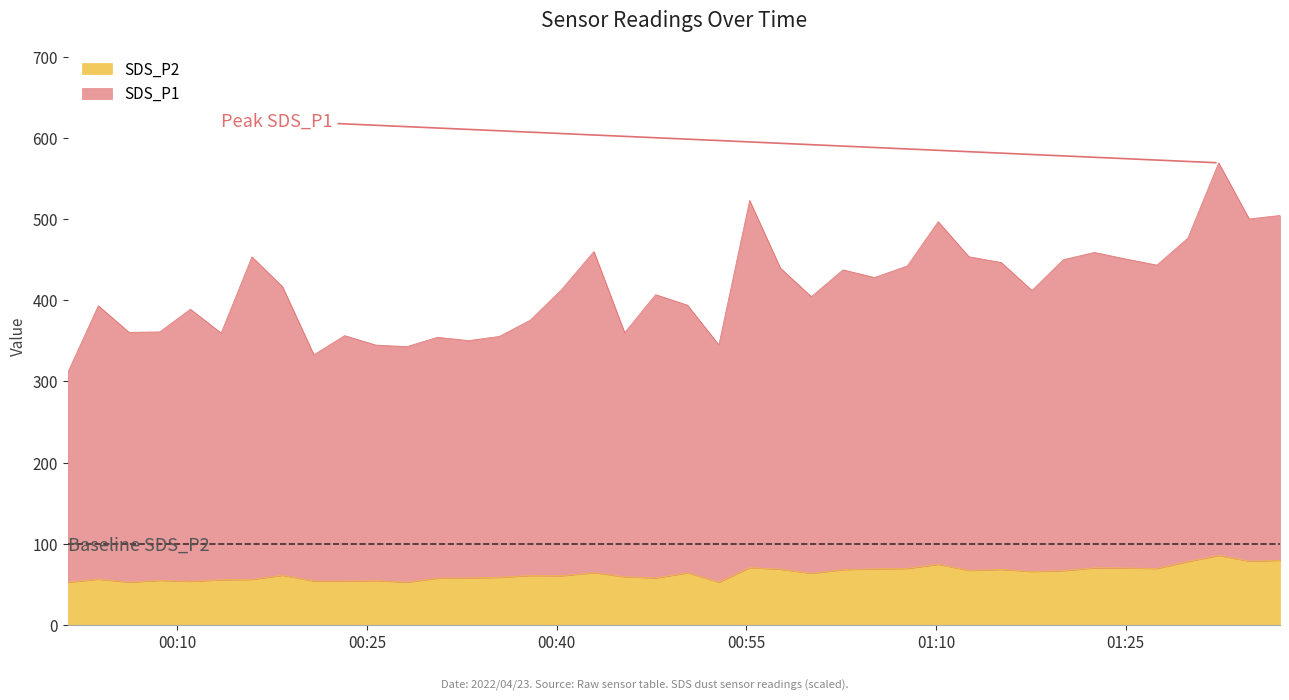

True or false: SDS_P1 and SDS_P2 cross at least once.

False